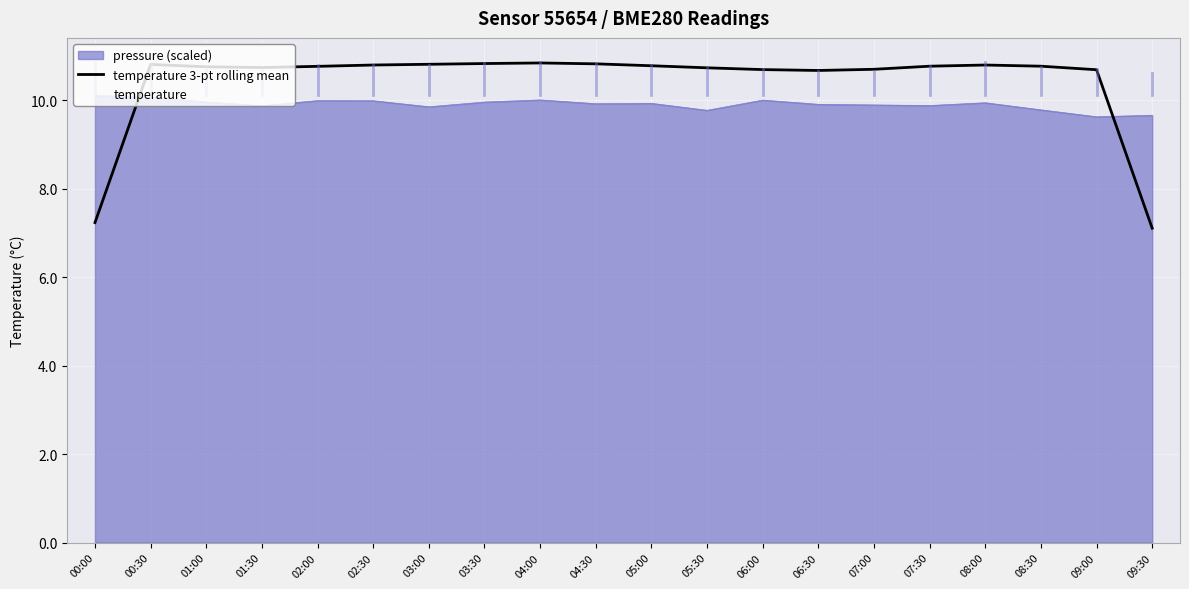

Reading left to right, extract all data points from this chart.

7.2	10.8	10.8	10.7	10.8	10.8	10.8	10.8	10.8	10.8	10.8	10.7	10.7	10.7	10.7	10.8	10.8	10.8	10.7	7.1